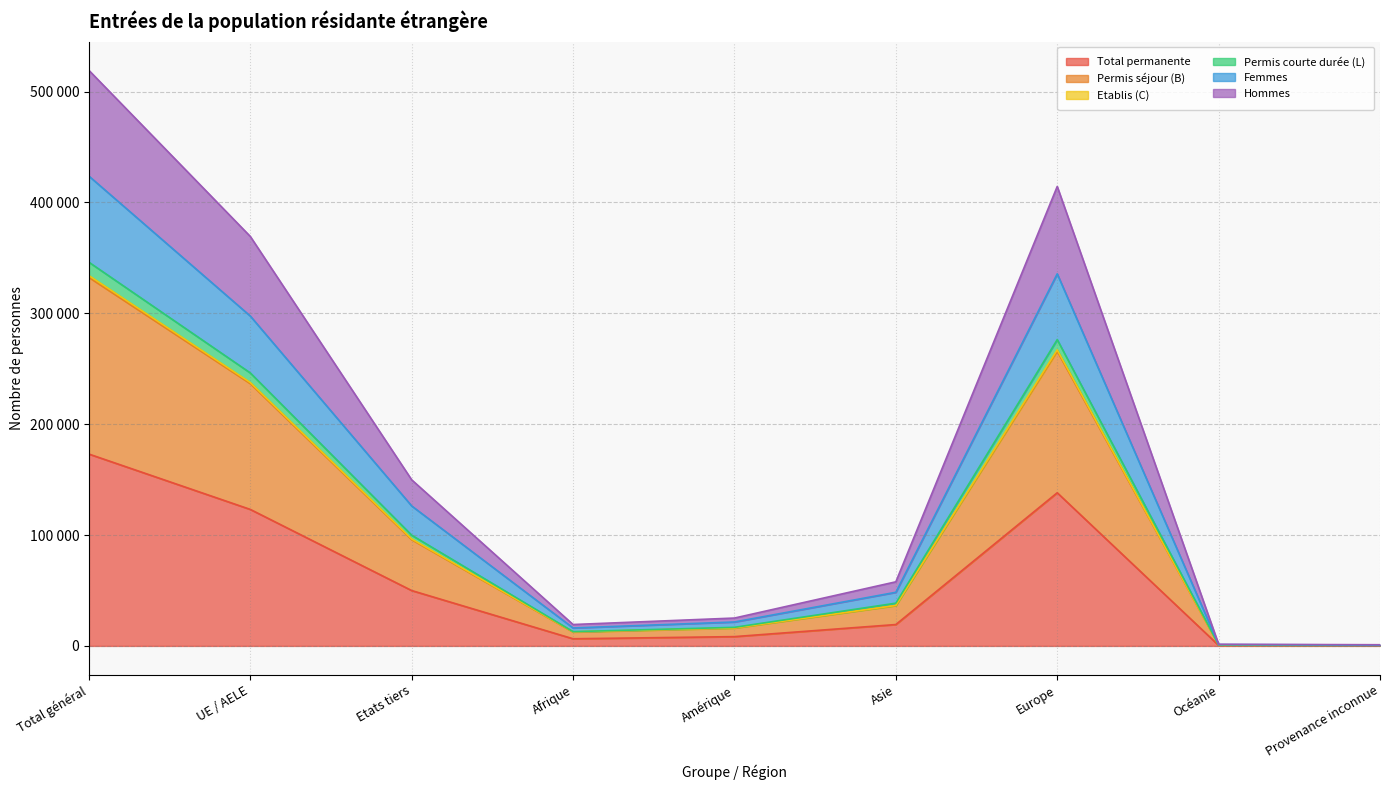

True or false: Femmes and Total permanente cross at least once.

False